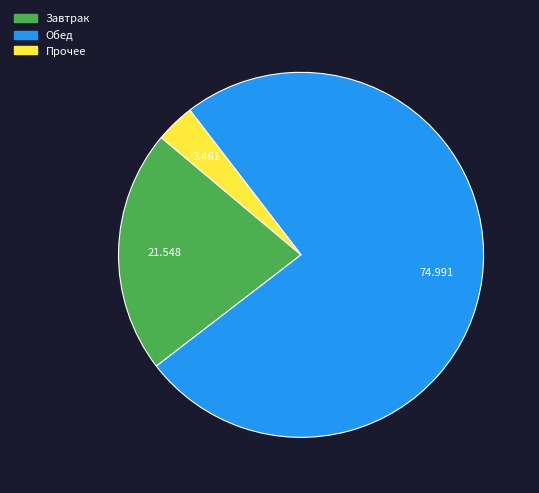

Is there a majority slice in this chart?

Yes